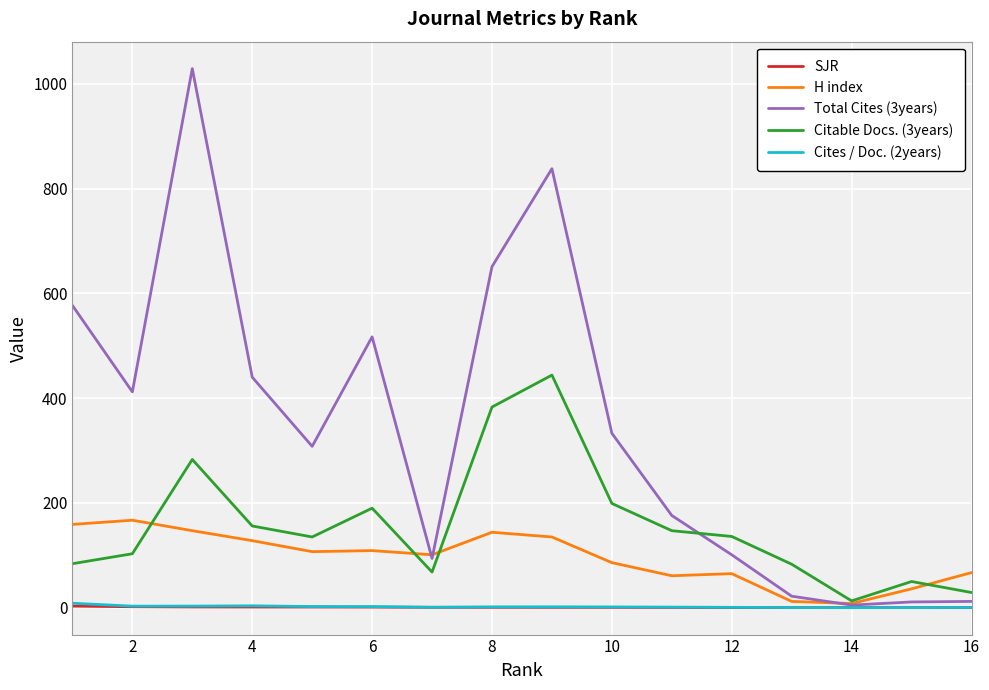

Which series has the largest range (max minus min)?

Total Cites (3years)